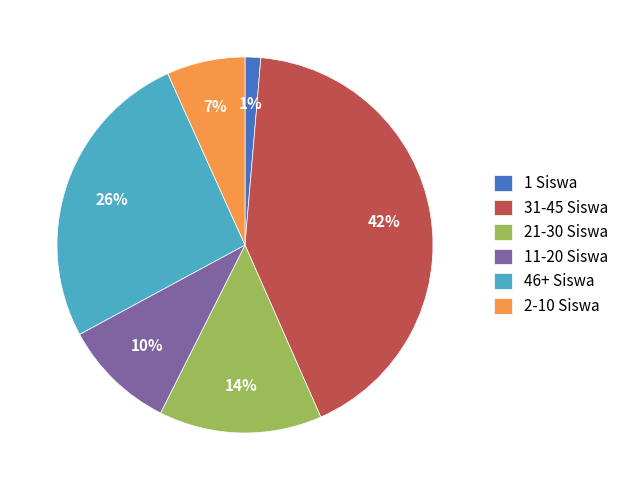

Does any single category account for the majority?

No